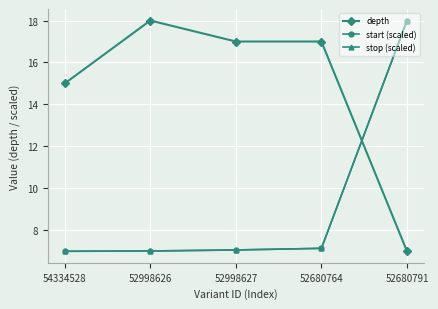

Between which two adjacent categories do start (scaled) and depth first intersect?

52680764 and 52680791